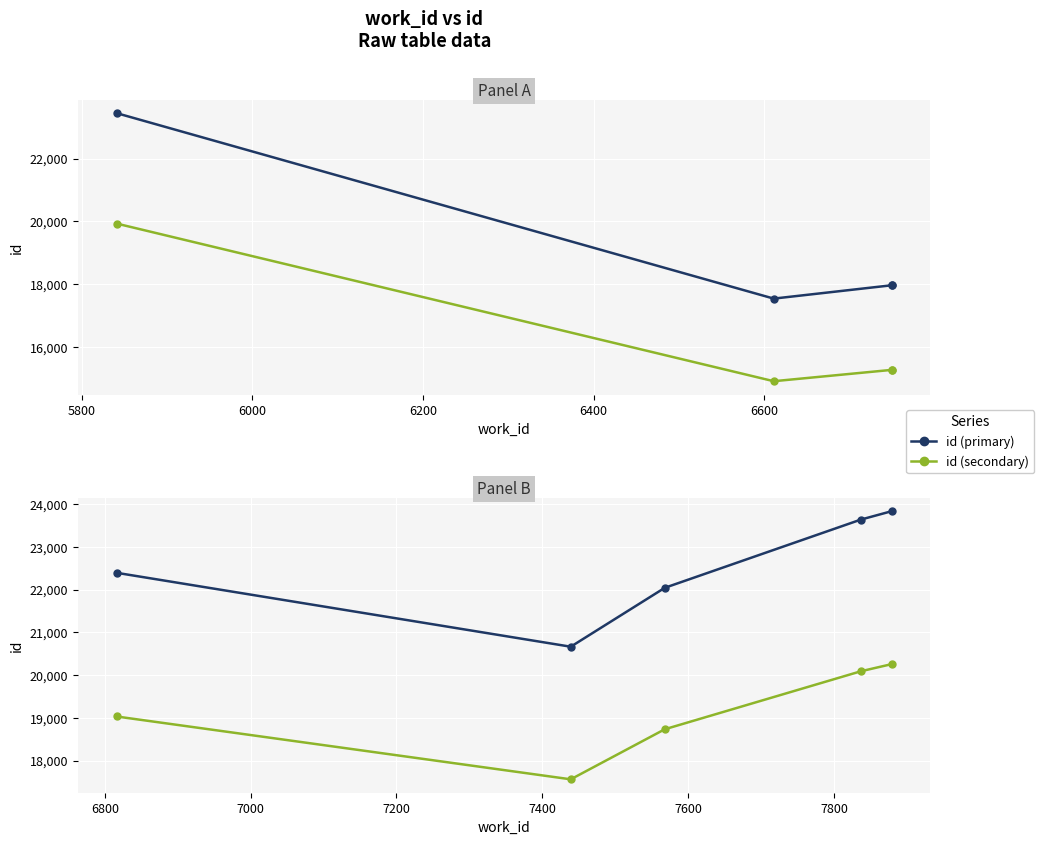

How many lines are shown in the chart?

2